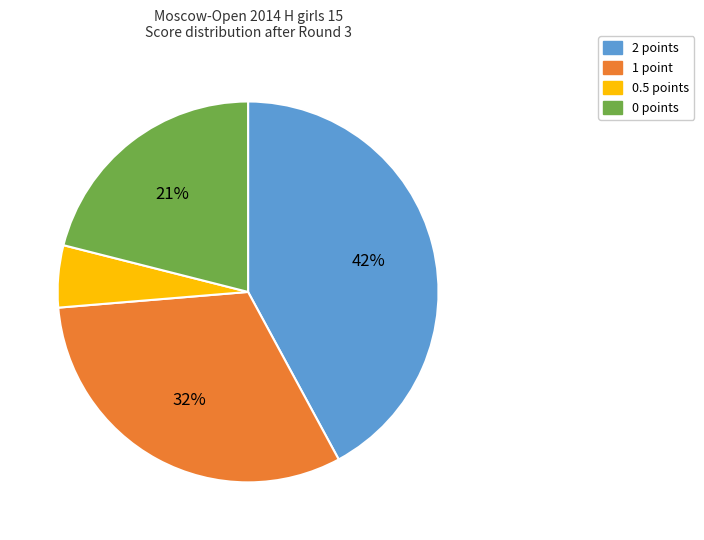

How many segments does this pie chart have?

4